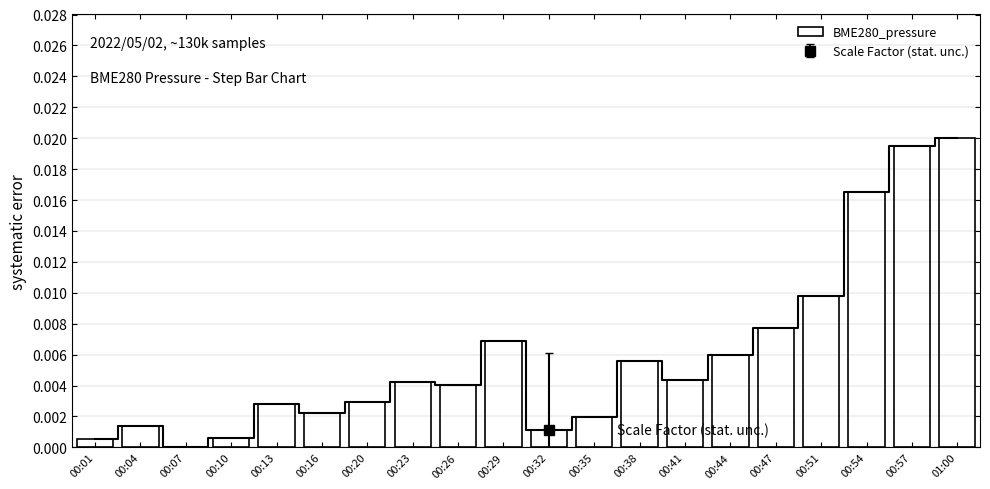

Rank the categories by value from highest to lowest.

01:00, 00:57, 00:54, 00:51, 00:47, 00:29, 00:44, 00:38, 00:41, 00:23, 00:26, 00:20, 00:13, 00:16, 00:35, 00:04, 00:32, 00:10, 00:01, 00:07